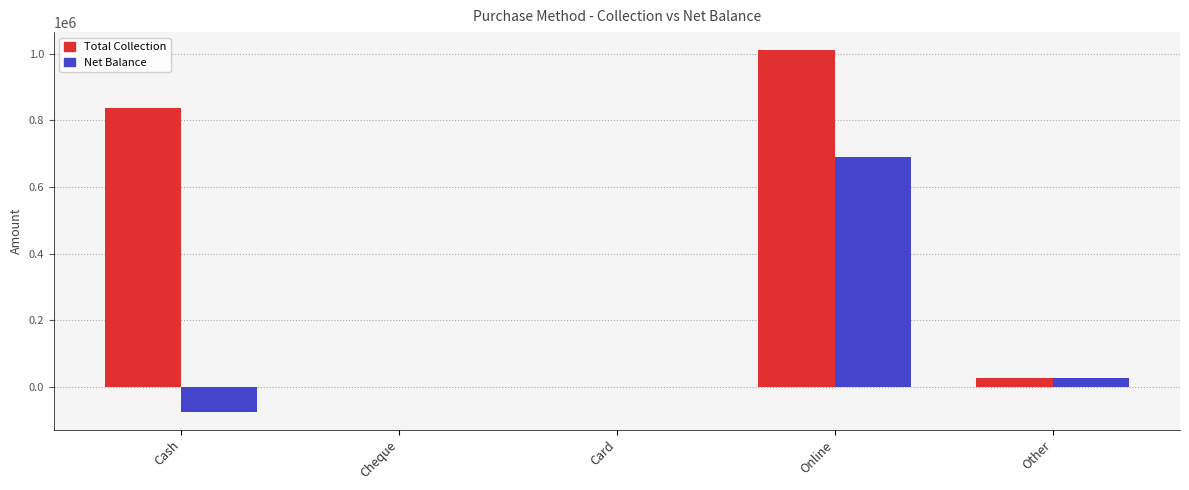

Which category has the highest value across all series?

Online